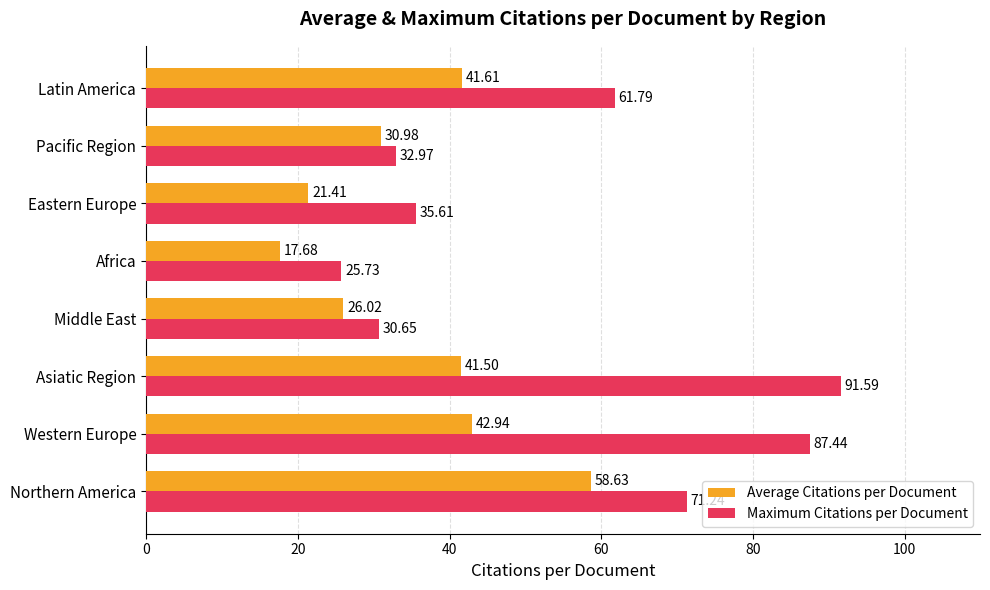

At which label is Average Citations per Document closest to 38?

Asiatic Region